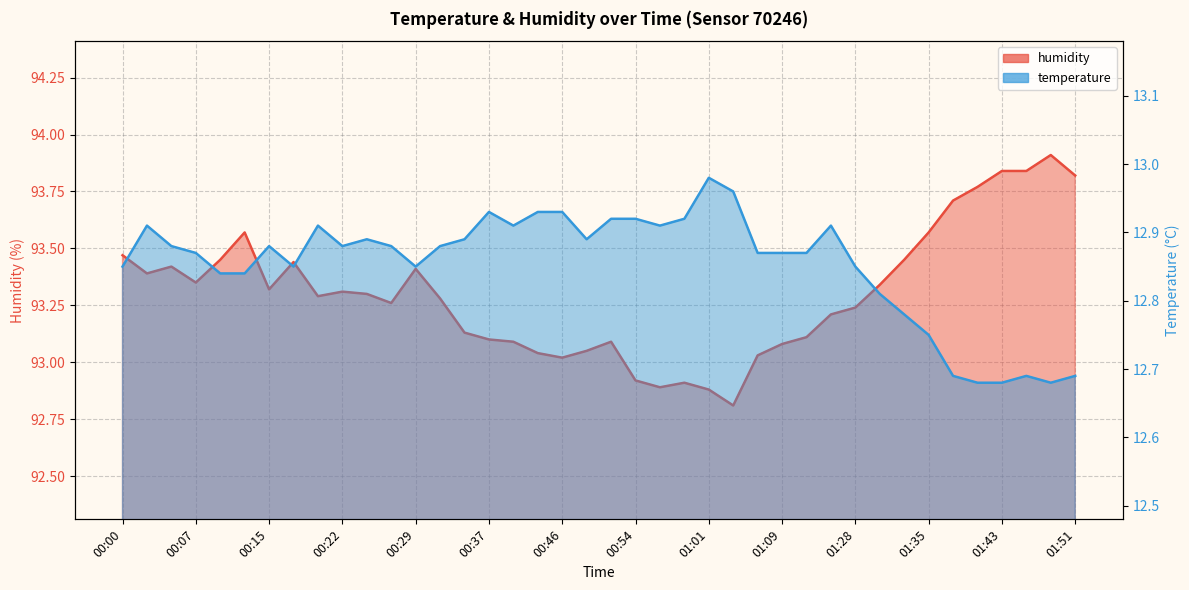

At 01:01, list the series in order from smallest to largest.

temperature, humidity